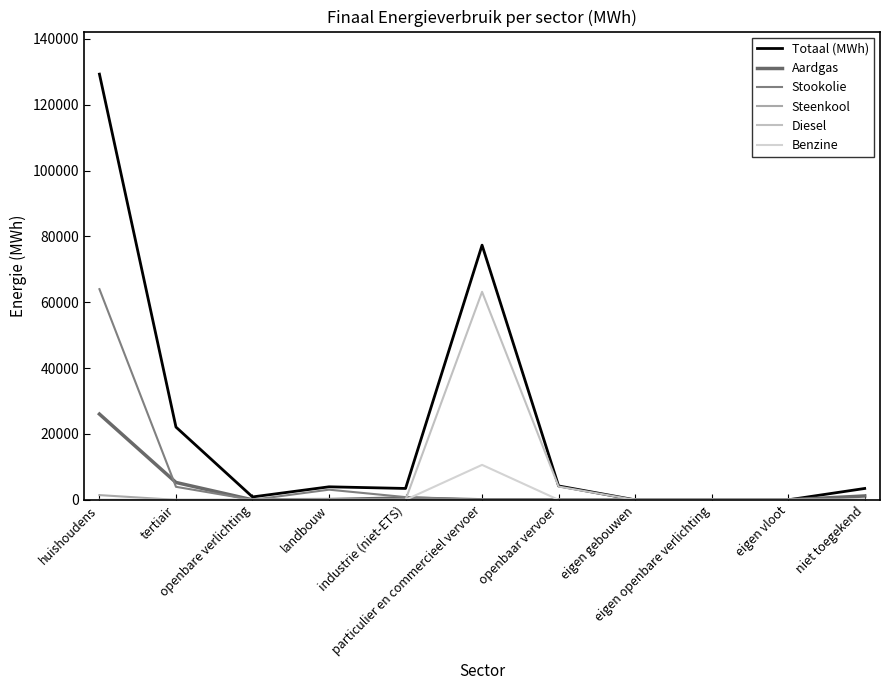

Reading left to right, what are all the values shown in this chart?

Totaal (MWh): huishoudens=129277.6	tertiair=22100.8	openbare verlichting=886.0	landbouw=3960.2	industrie (niet-ETS)=3459.1	particulier en commercieel vervoer=77340.2	openbaar vervoer=4223.1	eigen gebouwen=0.0	eigen openbare verlichting=0.0	eigen vloot=0.0	niet toegekend=3455.8
Aardgas: huishoudens=26043.8	tertiair=5278.9	openbare verlichting=0.0	landbouw=77.6	industrie (niet-ETS)=568.4	particulier en commercieel vervoer=3.3	openbaar vervoer=0.0	eigen gebouwen=0.0	eigen openbare verlichting=0.0	eigen vloot=0.0	niet toegekend=1179.4
Stookolie: huishoudens=63982.5	tertiair=3958.4	openbare verlichting=0.0	landbouw=3089.0	industrie (niet-ETS)=832.5	particulier en commercieel vervoer=0.0	openbaar vervoer=0.0	eigen gebouwen=0.0	eigen openbare verlichting=0.0	eigen vloot=0.0	niet toegekend=0.0
Steenkool: huishoudens=1440.7	tertiair=0.0	openbare verlichting=0.0	landbouw=64.4	industrie (niet-ETS)=6.5	particulier en commercieel vervoer=0.0	openbaar vervoer=0.0	eigen gebouwen=0.0	eigen openbare verlichting=0.0	eigen vloot=0.0	niet toegekend=0.0
Diesel: huishoudens=0.0	tertiair=0.0	openbare verlichting=0.0	landbouw=0.0	industrie (niet-ETS)=0.0	particulier en commercieel vervoer=63171.7	openbaar vervoer=4031.9	eigen gebouwen=0.0	eigen openbare verlichting=0.0	eigen vloot=0.0	niet toegekend=0.0
Benzine: huishoudens=0.0	tertiair=0.0	openbare verlichting=0.0	landbouw=0.0	industrie (niet-ETS)=0.0	particulier en commercieel vervoer=10621.9	openbaar vervoer=0.0	eigen gebouwen=0.0	eigen openbare verlichting=0.0	eigen vloot=0.0	niet toegekend=0.0